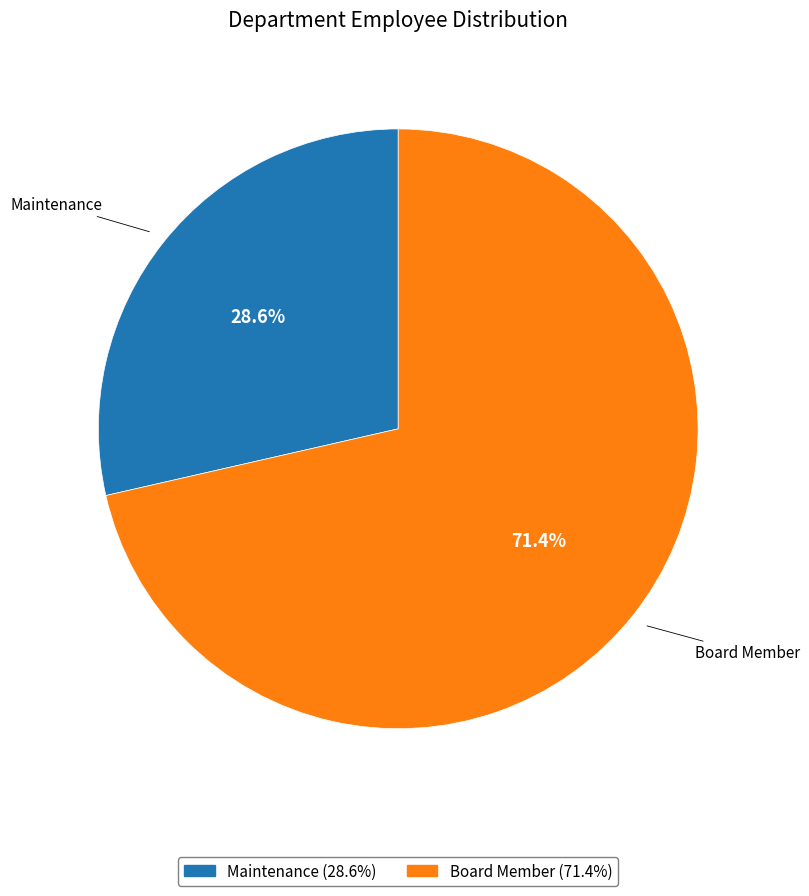

To the nearest percent, what portion does Maintenance represent?

29%